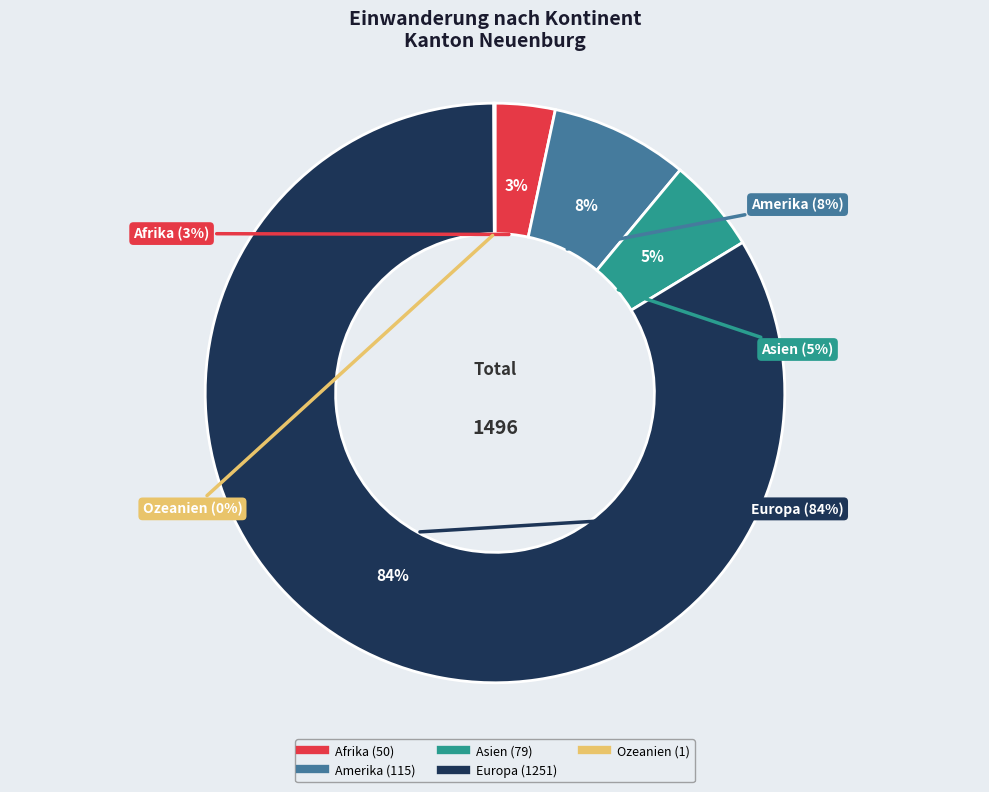

Which slice is the largest?

Europa